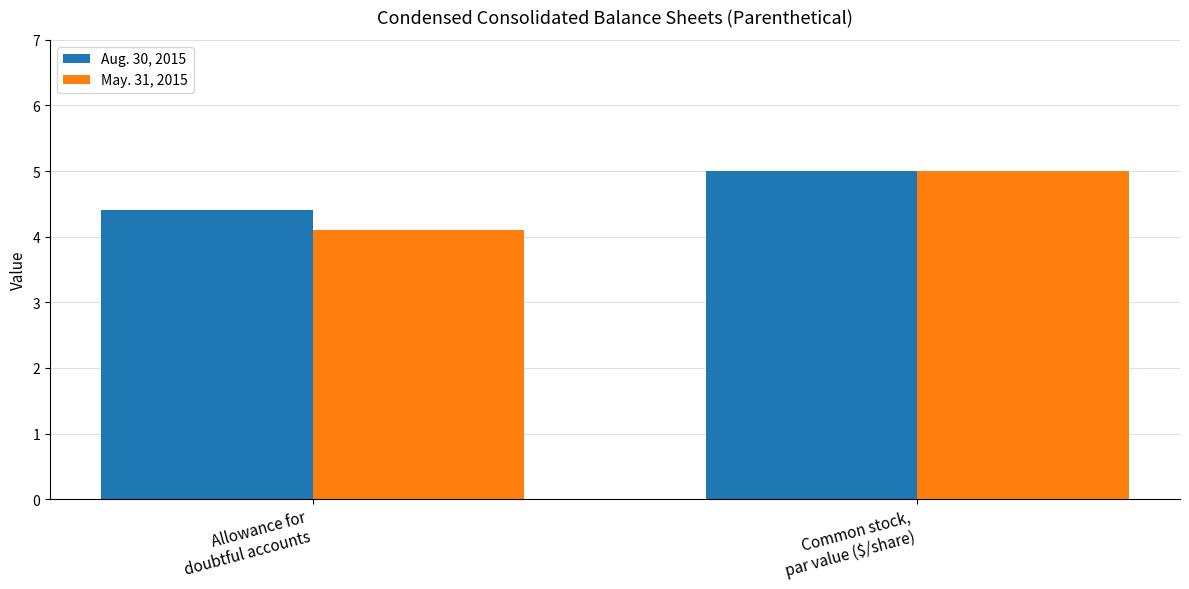

What position from the right is Common stock,
par value ($/share)?

1